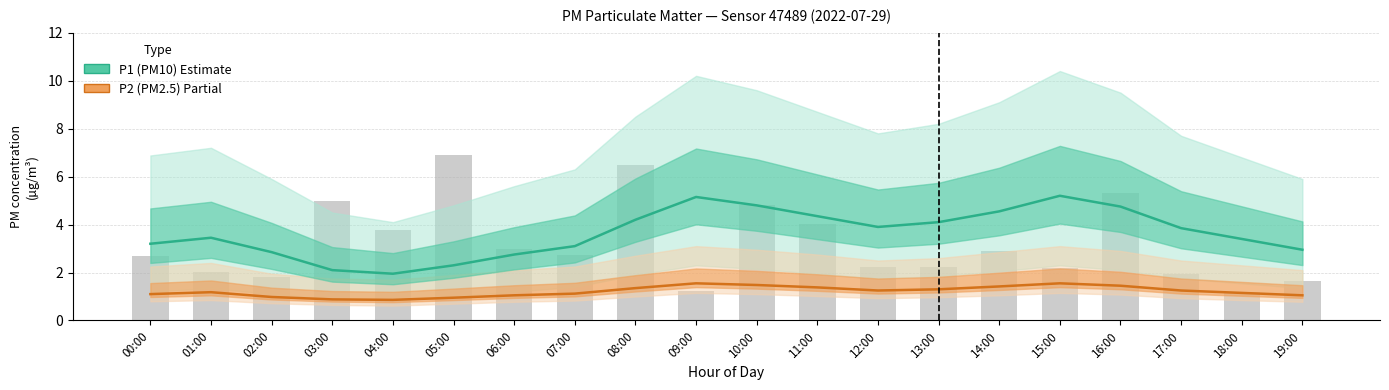

What is the minimum value for P1 (PM10)?

1.9